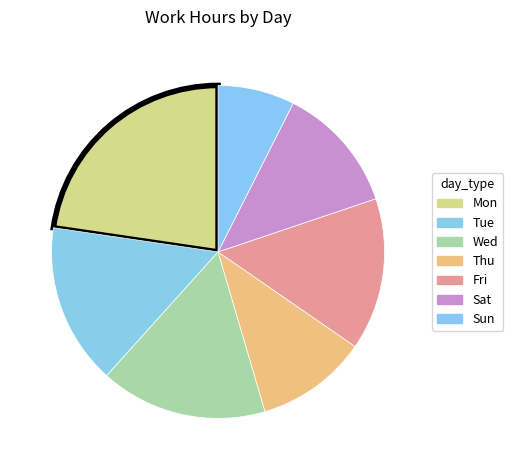

What is the change in value from Mon to Tue?

-0.1